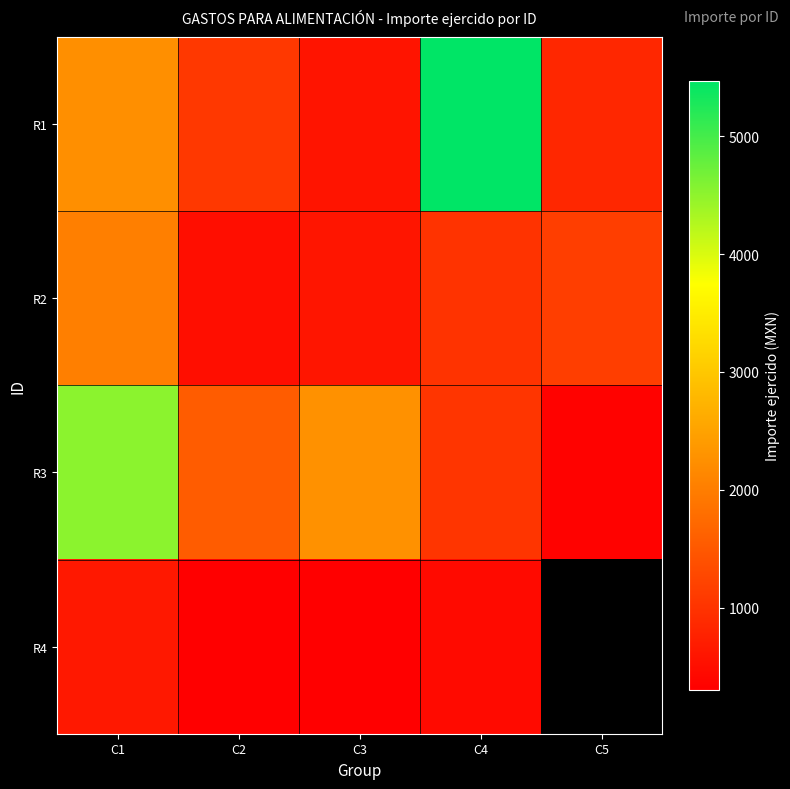

At which label does R3 first exceed 1555?

C1